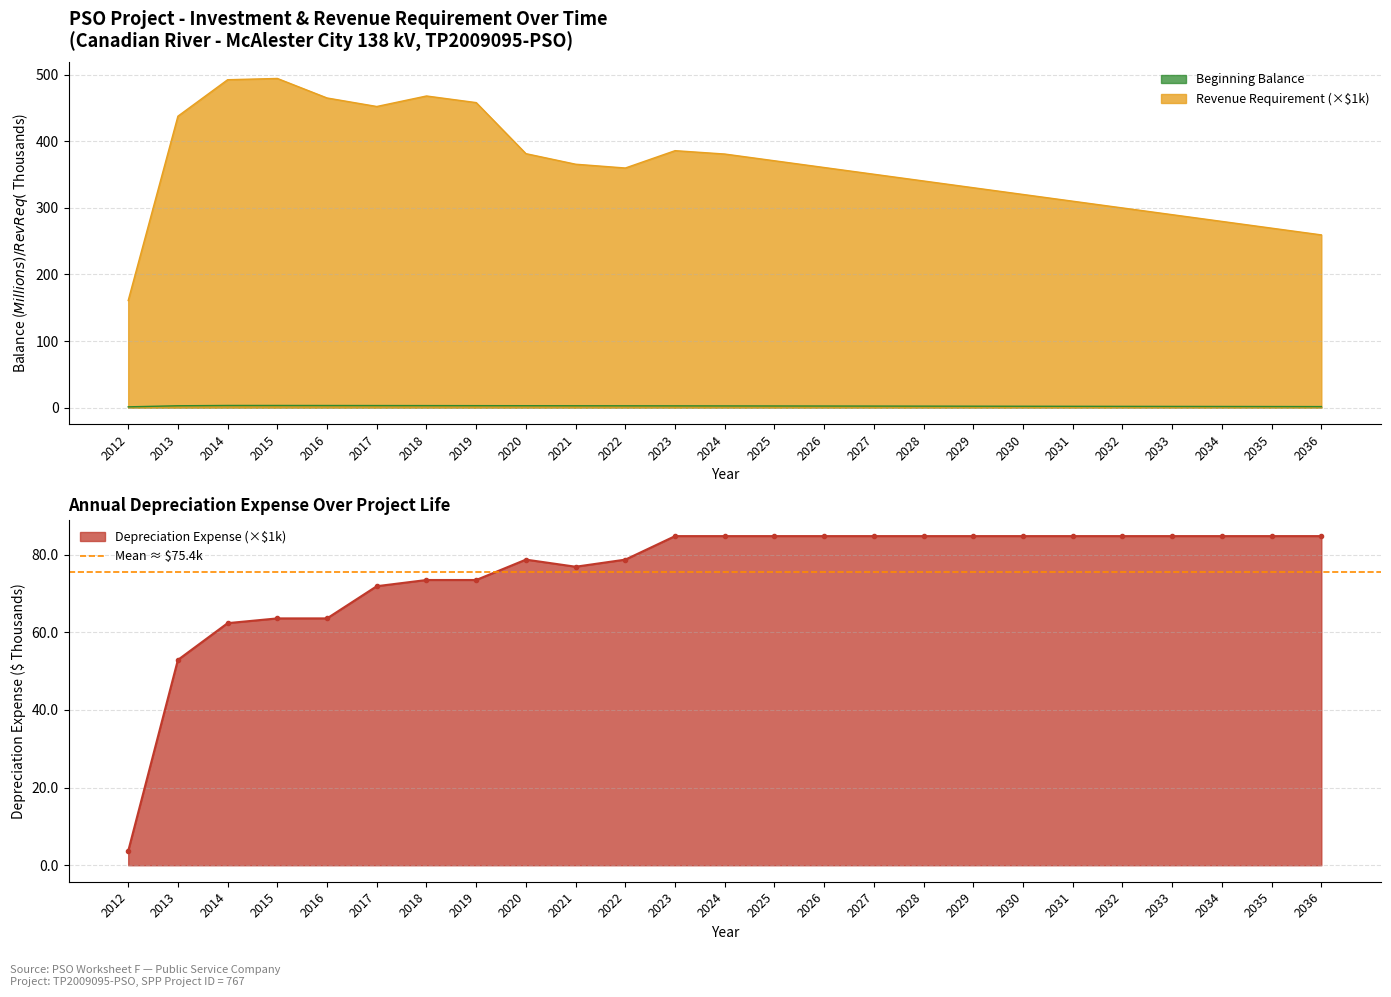

Is it true that Revenue Requirement equals 452.1 at 2017?

True